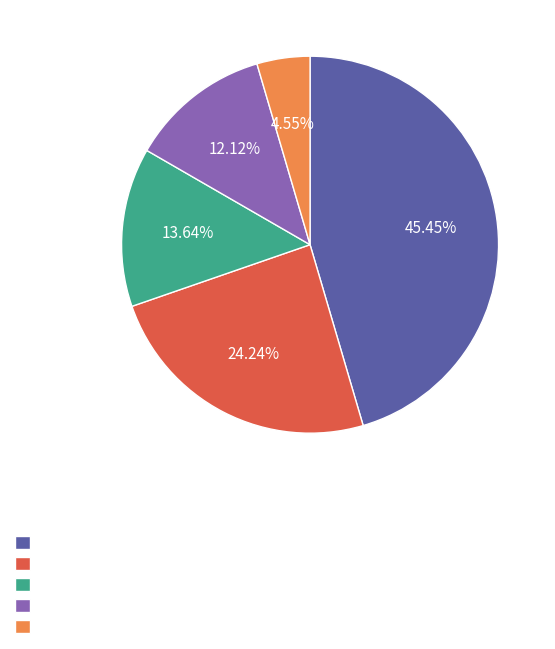

Does any single category account for the majority?

No